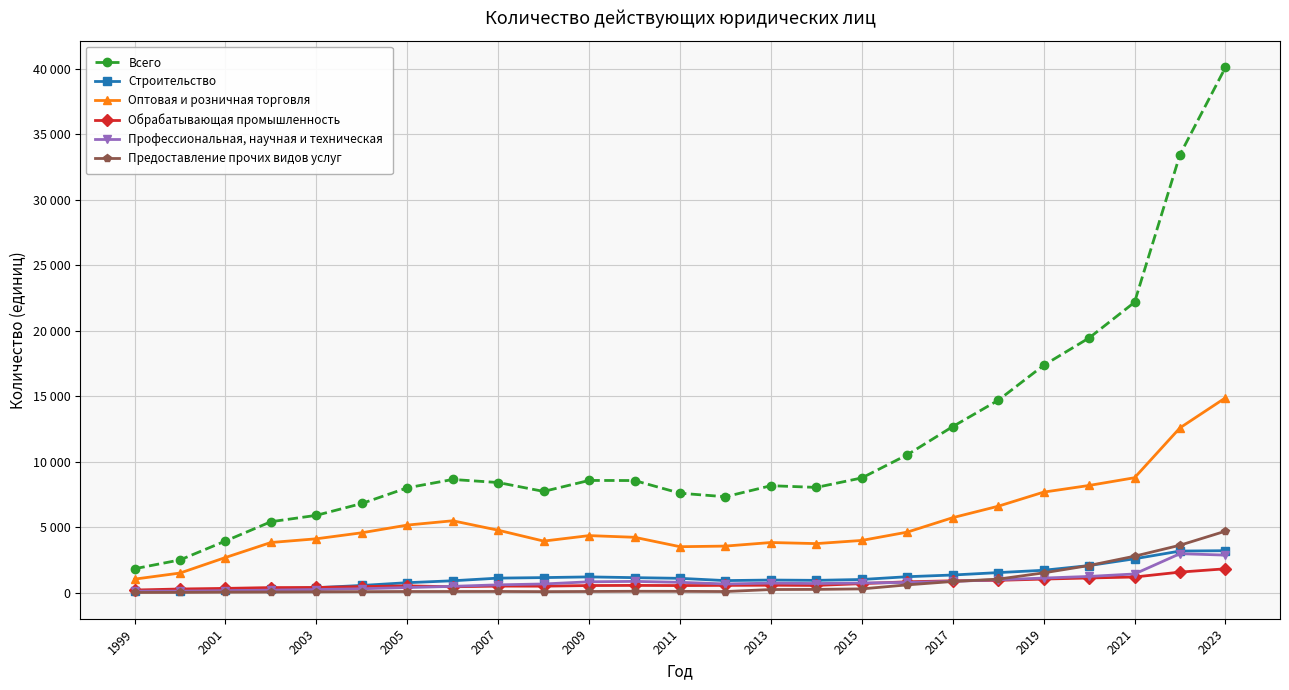

What are all the series names shown in the legend?

Всего, Строительство, Оптовая и розничная торговля, Обрабатывающая промышленность, Профессиональная, научная и техническая, Предоставление прочих видов услуг